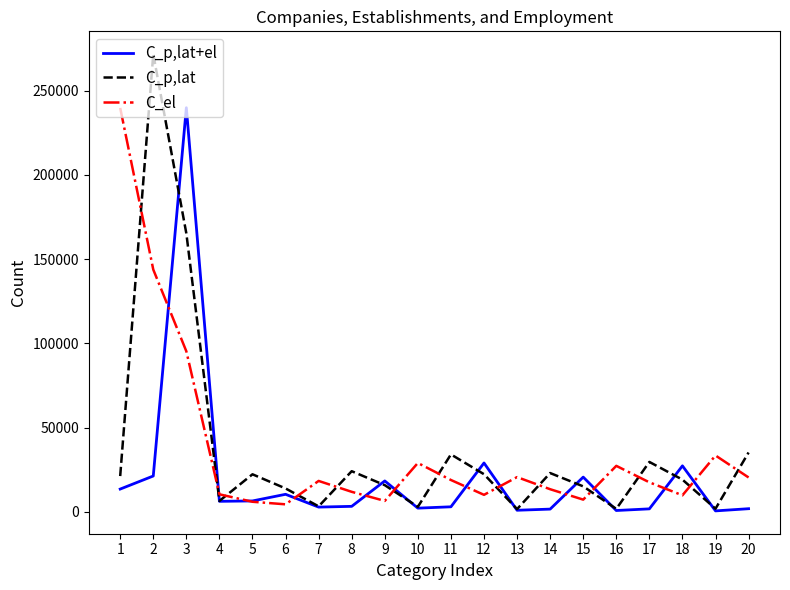

How many lines are shown in the chart?

3